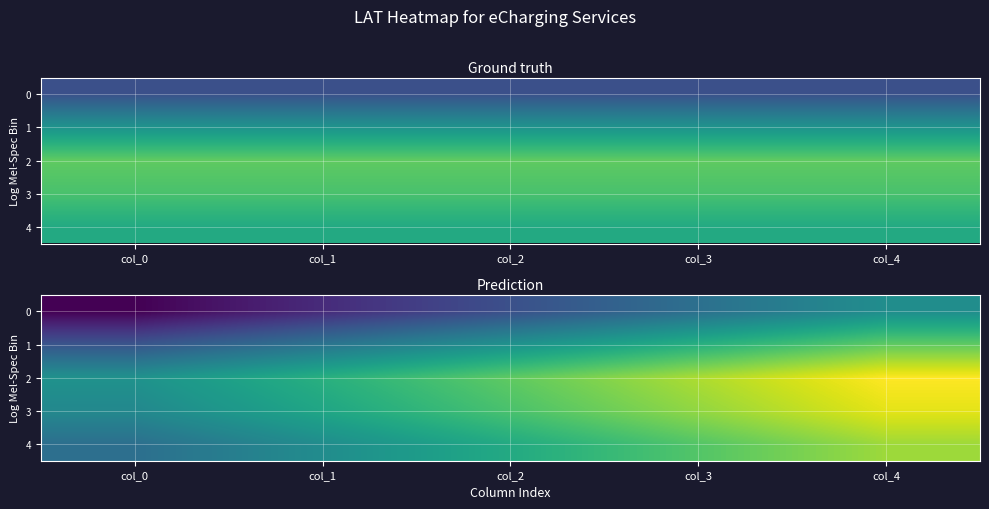

At col_3, list the series in order from smallest to largest.

0, 1, 4, 3, 2